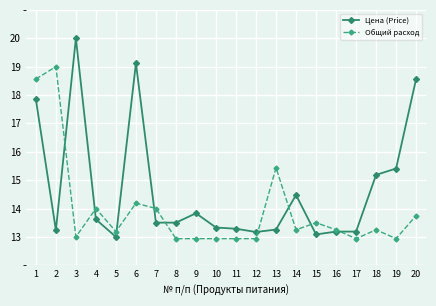

What is the sum of all Общий расход values?

278.9